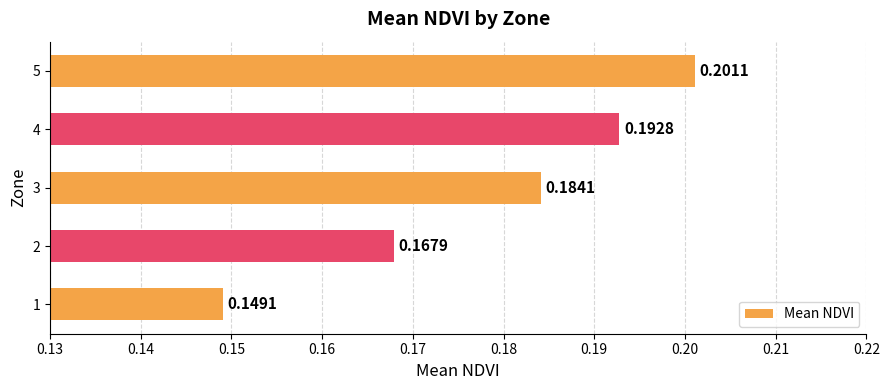

What is the change in value from 1 to 5?

+0.1